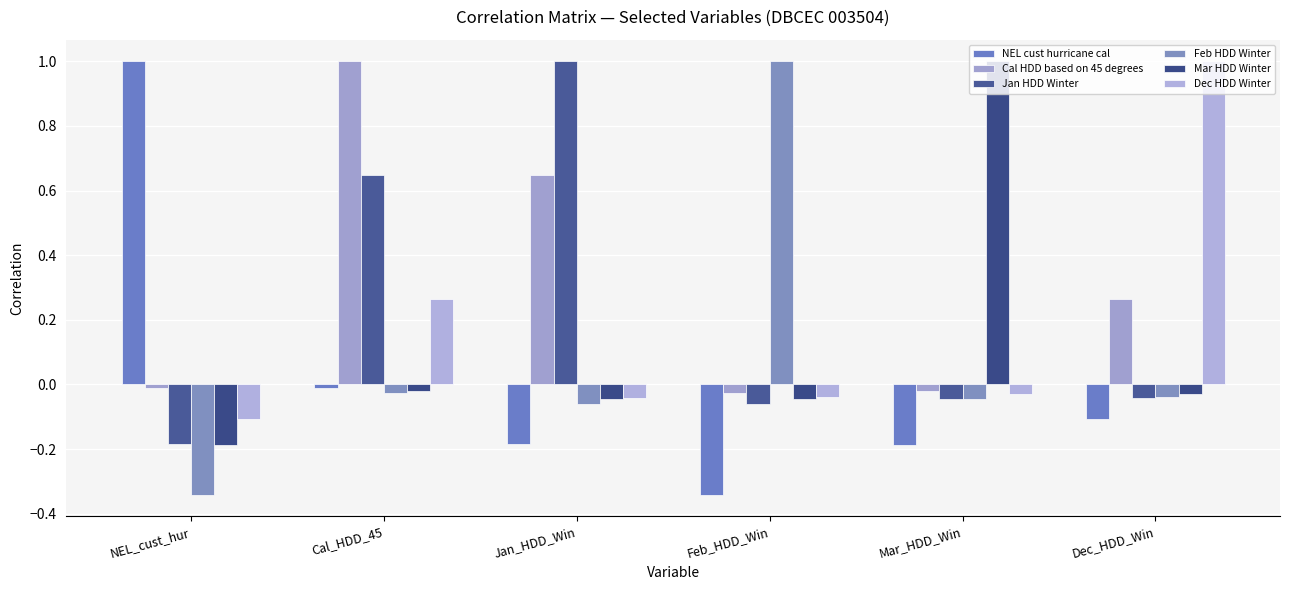

Is it true that Jan HDD Winter equals 0.9 at Cal_HDD_45?

False